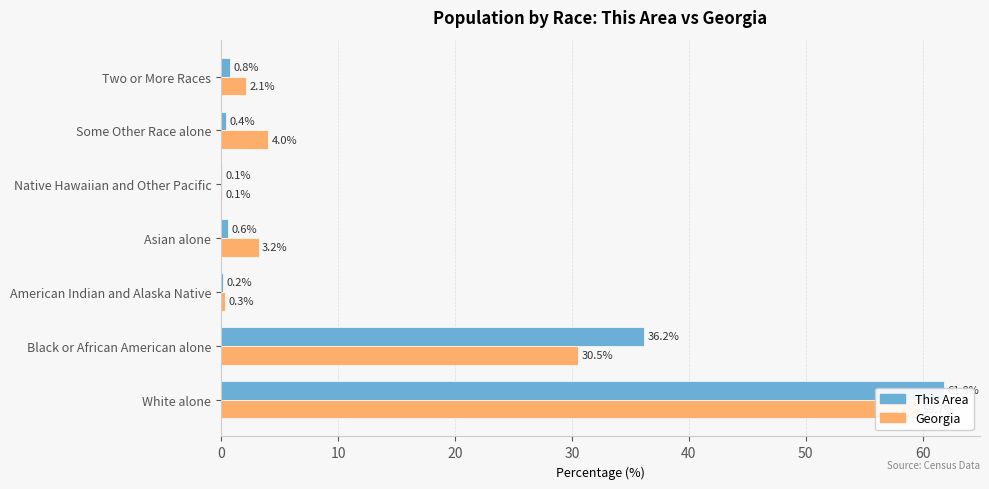

Rank the series by their average value, from highest to lowest.

This Area, Georgia